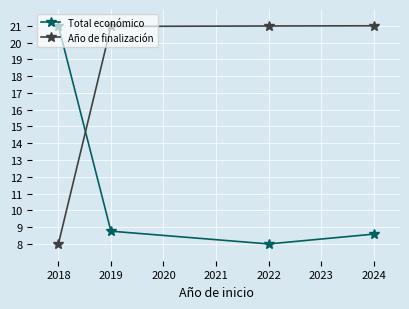

What is the difference between the maximum and minimum values in the Año de finalización series?

13.0